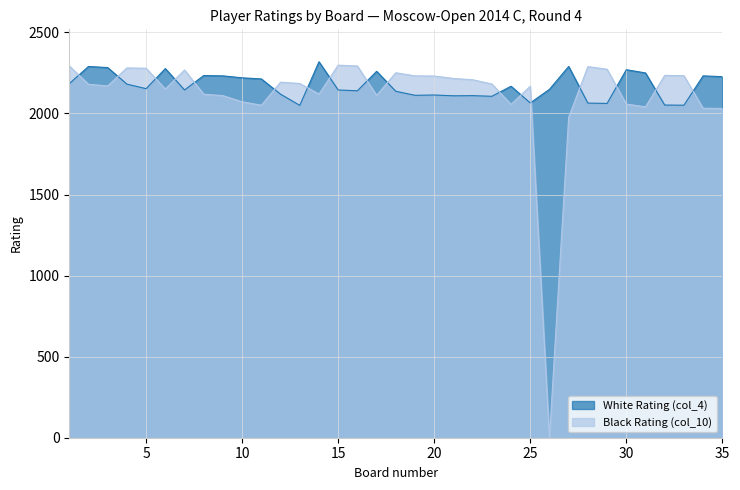

Which series has the widest spread of values?

Black Rating (col_10)